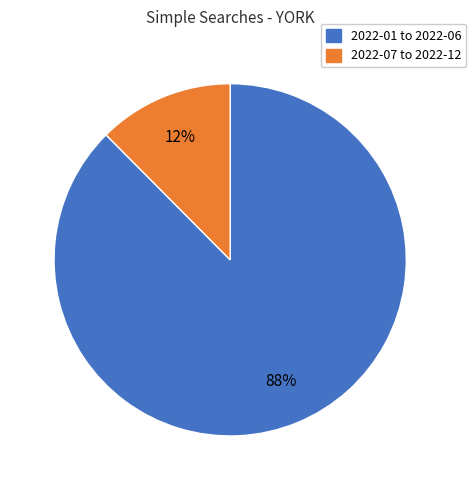

Which has a higher value, 2022-01 to 2022-06 or 2022-07 to 2022-12?

2022-01 to 2022-06